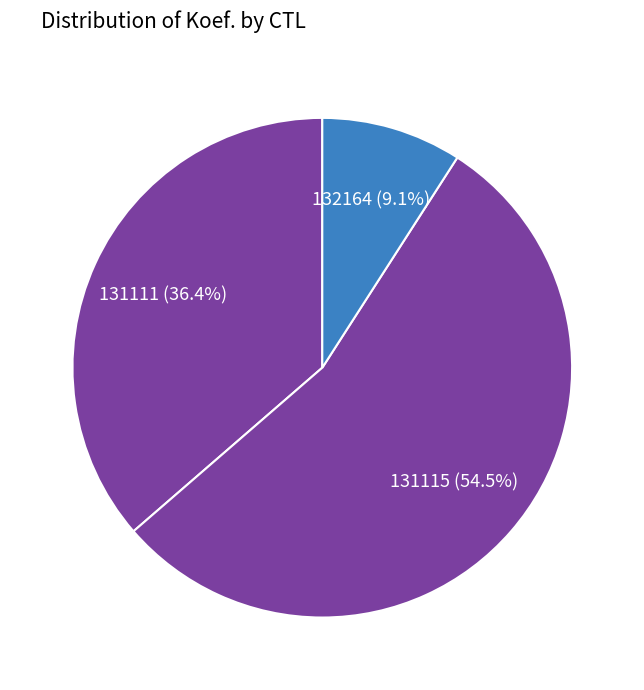

True or false: 132164 accounts for 1% of the total.

False